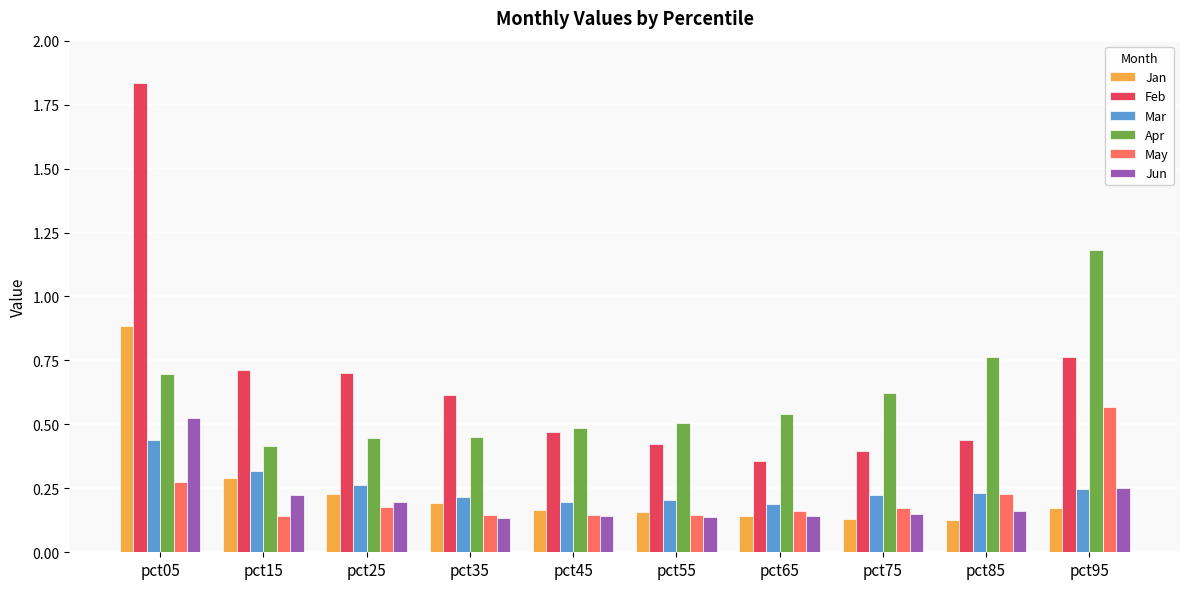

Count the number of data series in this chart.

6